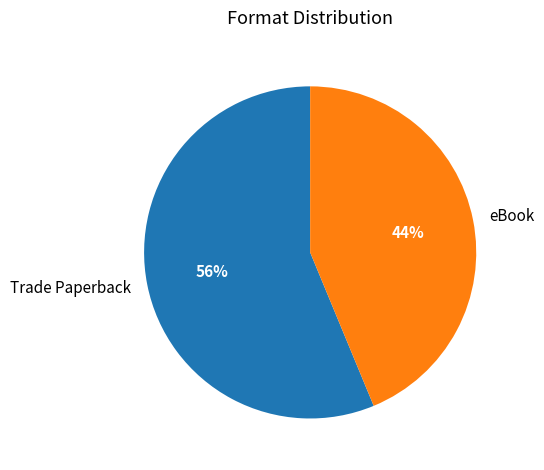

The eBook slice represents 44% of the pie. True or false?

True